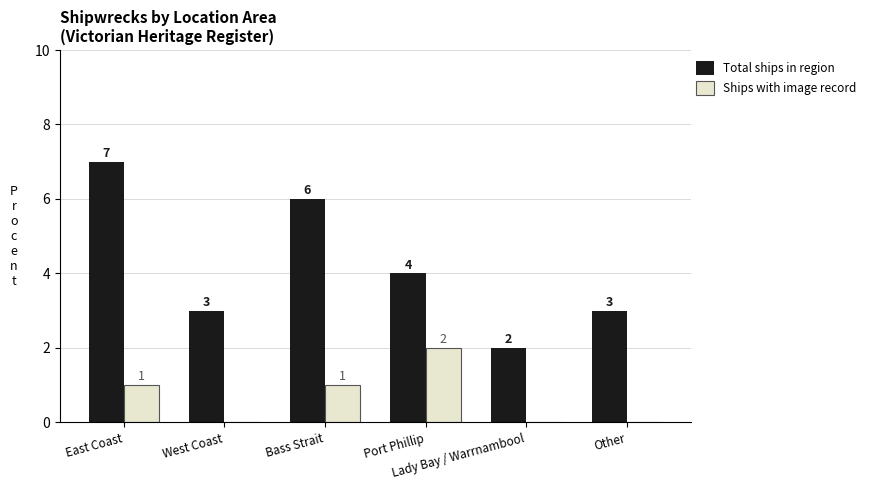

Which series has the largest total across all categories?

Total ships in region